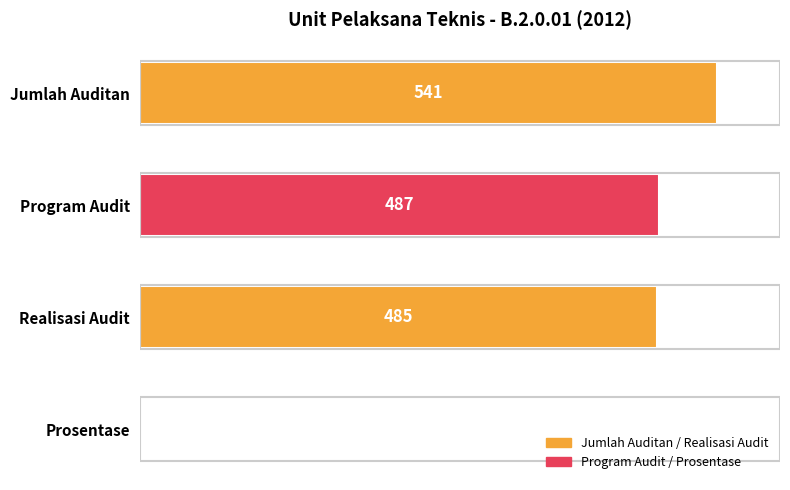

How many distinct data groups are displayed?

1